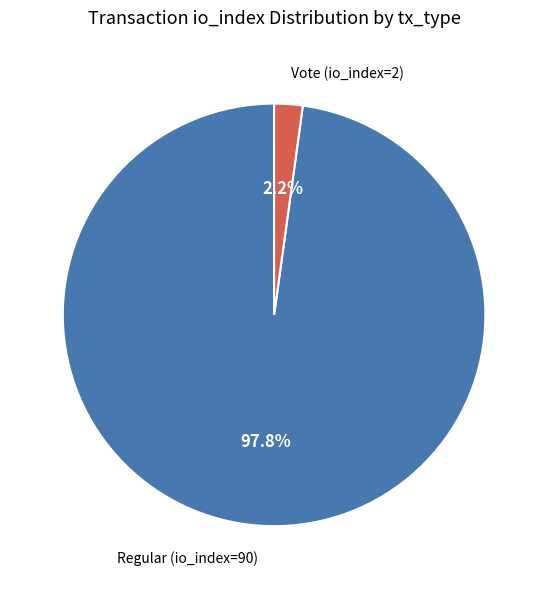

Between Regular (io_index=90) and Vote (io_index=2), which is larger?

Regular (io_index=90)